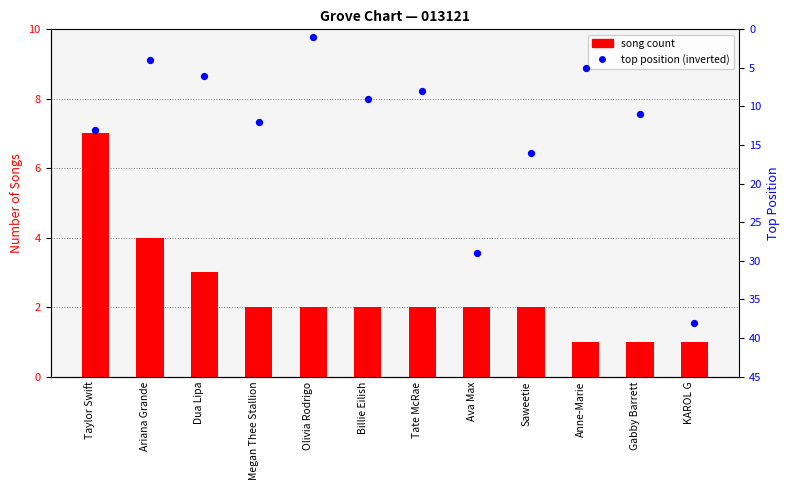

Which series reaches the minimum Y coordinate?

song count